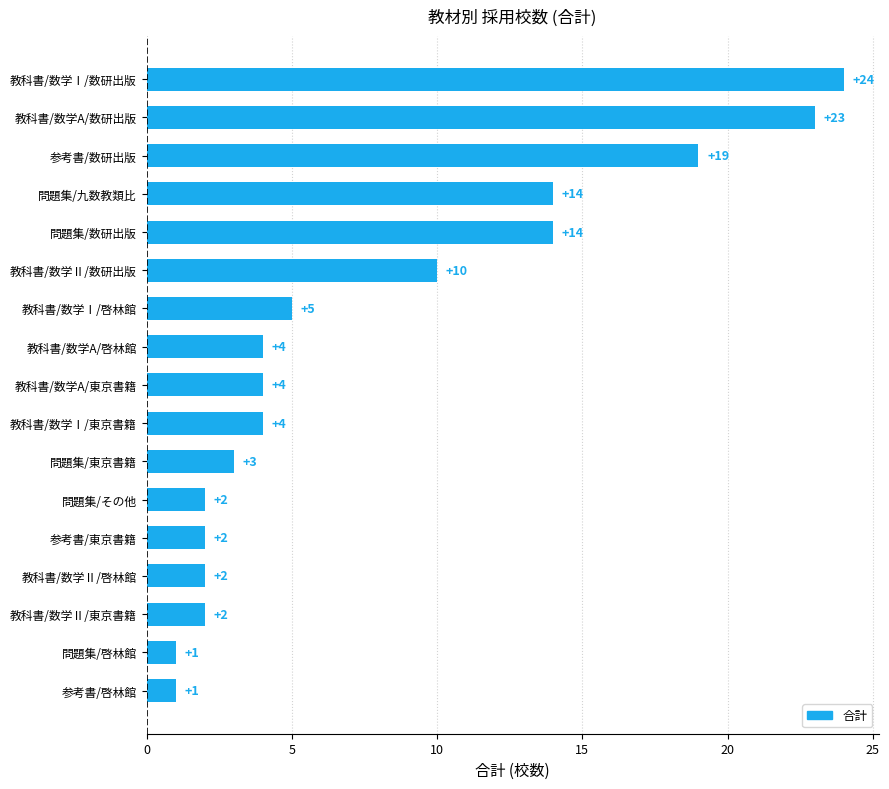

True or false: the data shows 1 at 問題集/啓林館.

True